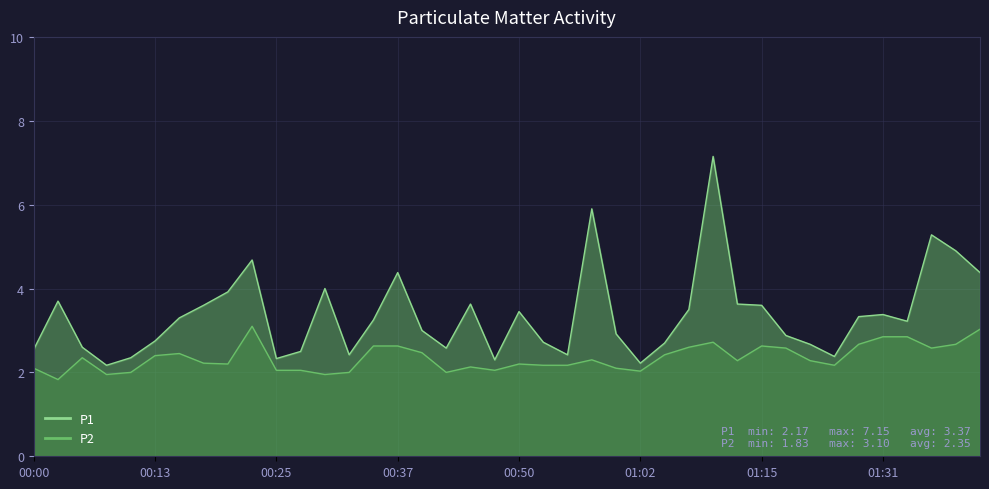

The P2 series shows 2.6 at 01:17. True or false?

True